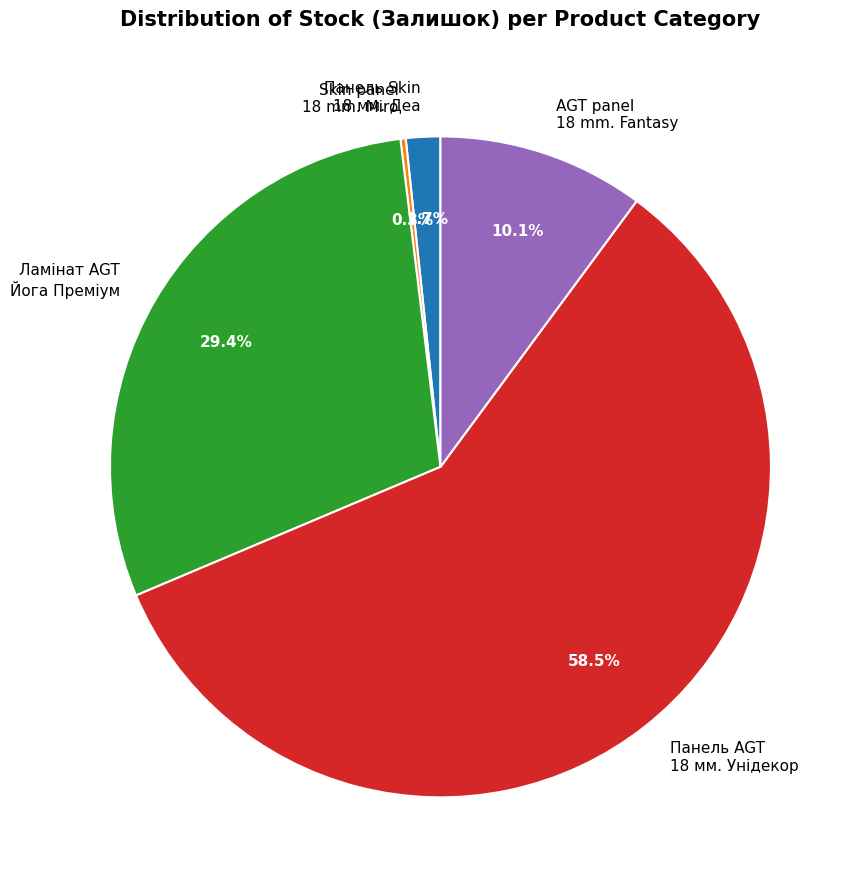

What is the largest slice in the pie chart?

Панель AGT 18 мм. Унідекор